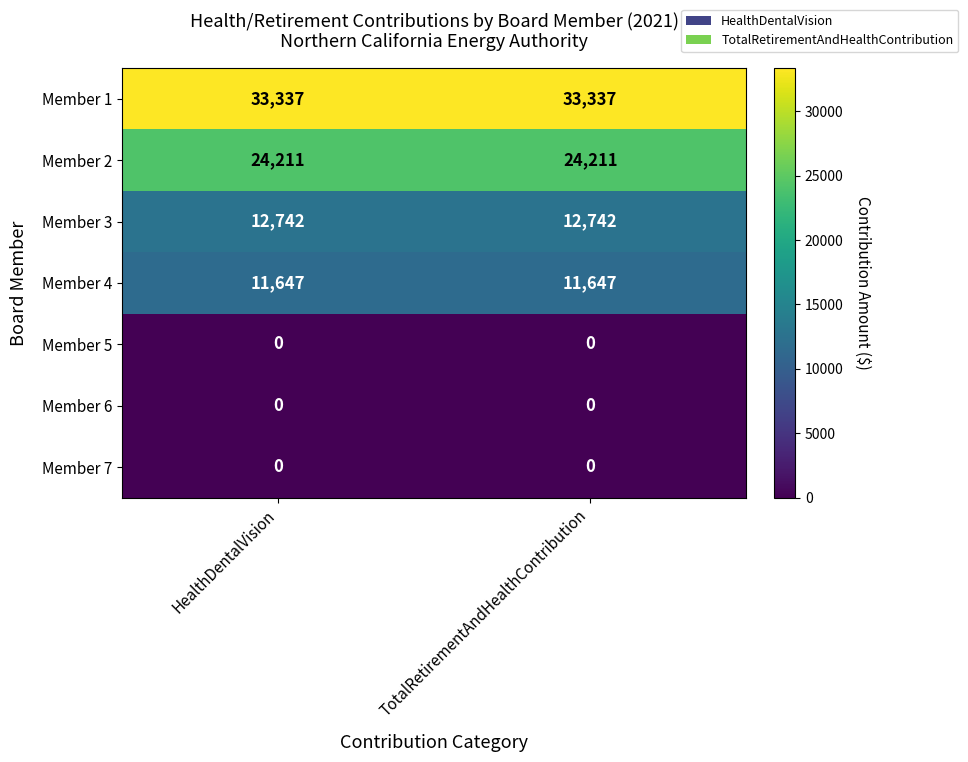

Is it true that Member 3 equals 12742 at TotalRetirementAndHealthContribution?

True